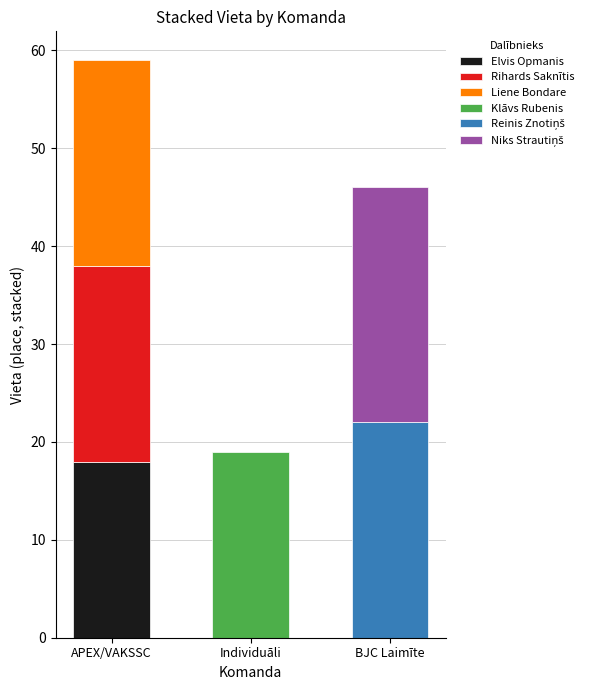

Between APEX/VAKSSC and Individuāli, which is larger?

APEX/VAKSSC